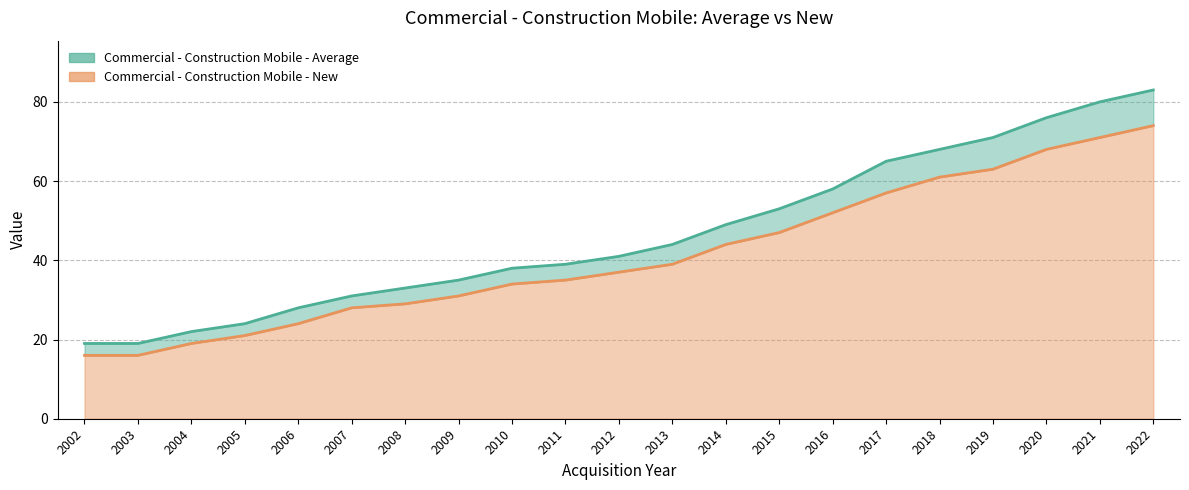

What are all the series names shown in the legend?

Commercial - Construction Mobile - Average, Commercial - Construction Mobile - New